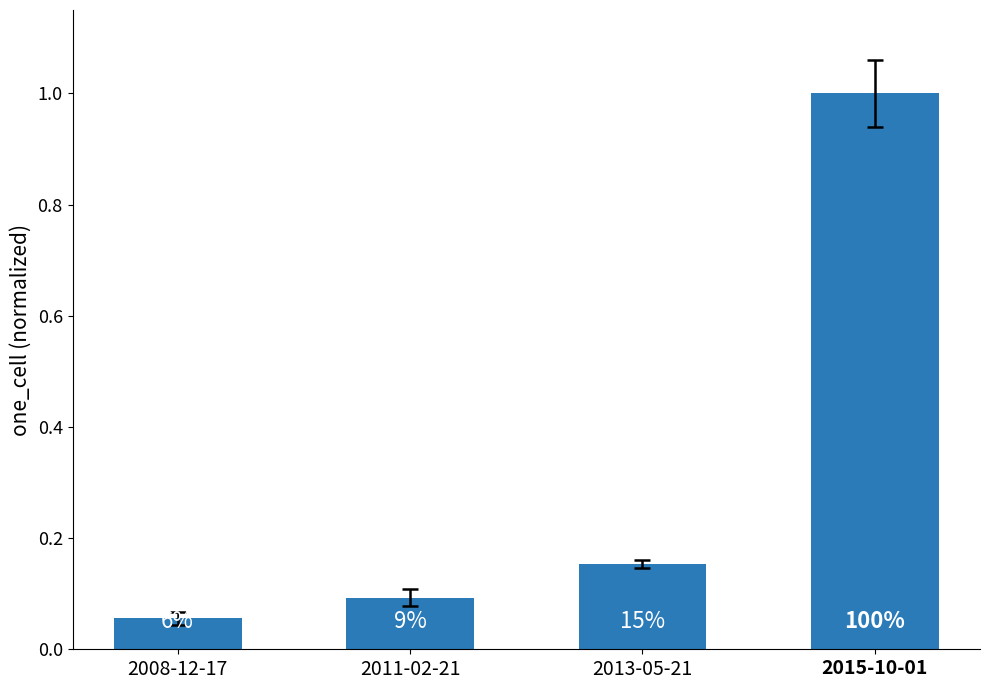

The value at 2015-10-01 is 1.0. True or false?

True